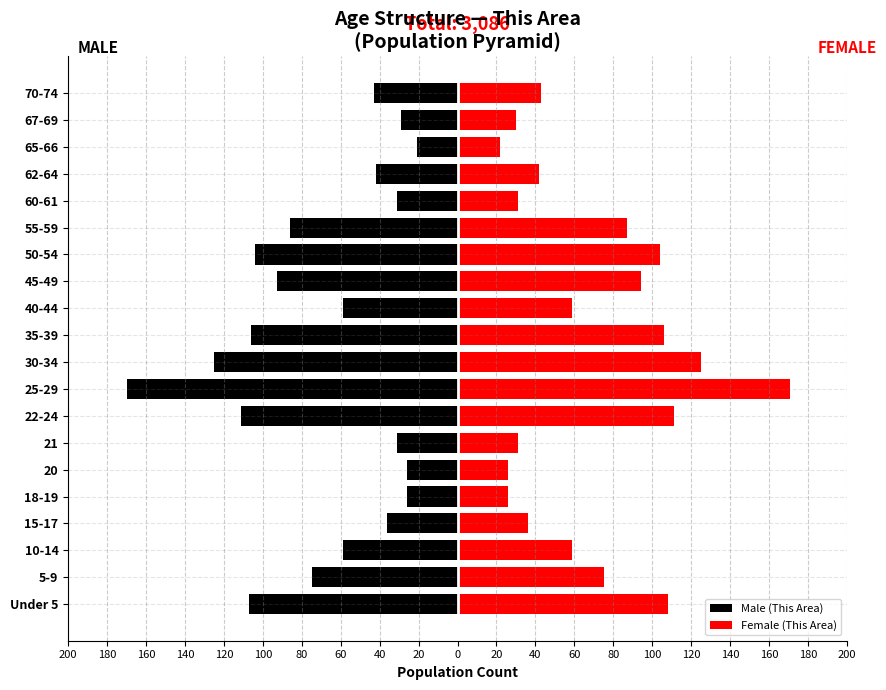

How many data points in Male (This Area) are above -59?

9